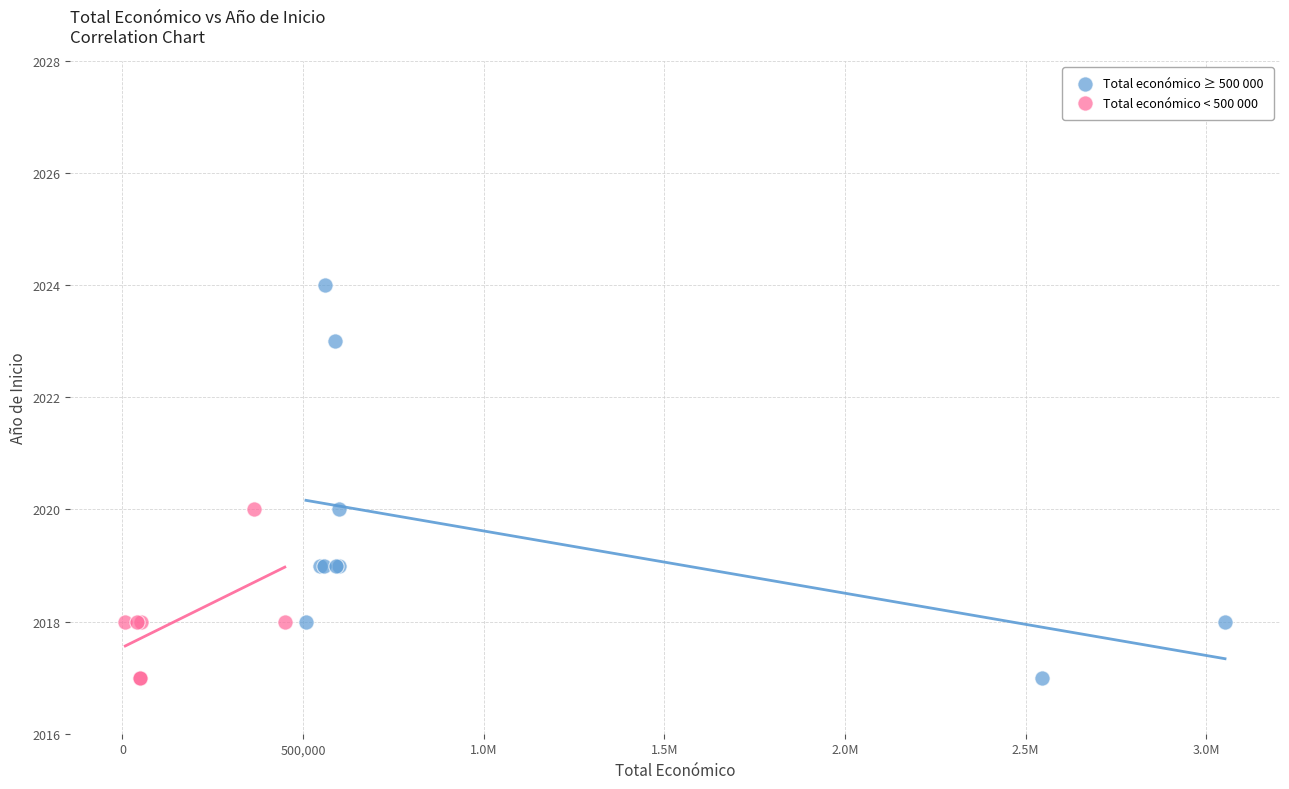

Which series has the widest spread of Y values?

Total económico ≥ 500 000